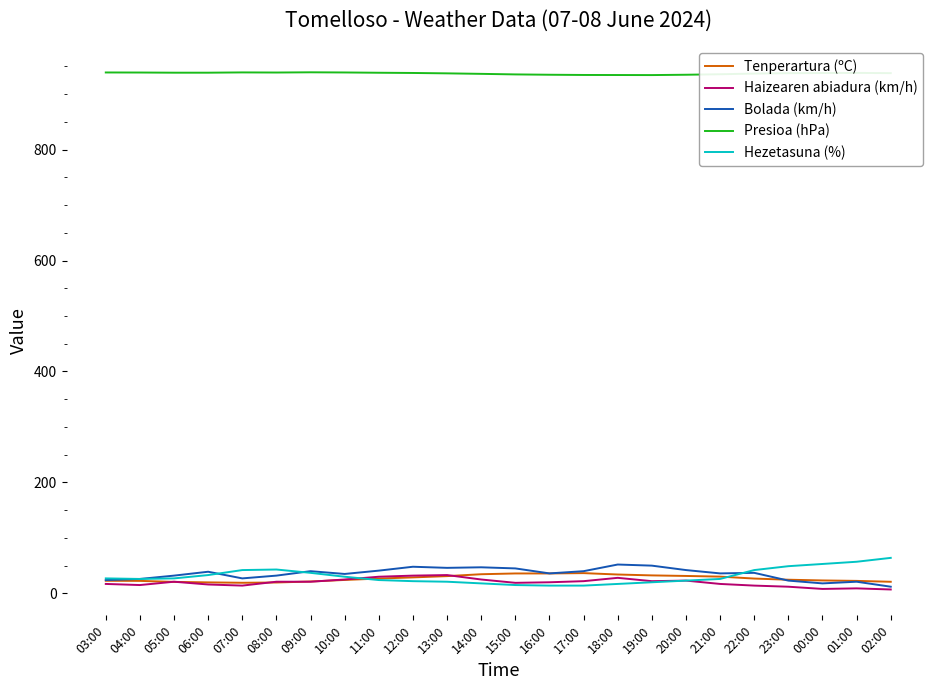

The value of Presioa (hPa) at 19:00 is 934.4. True or false?

True